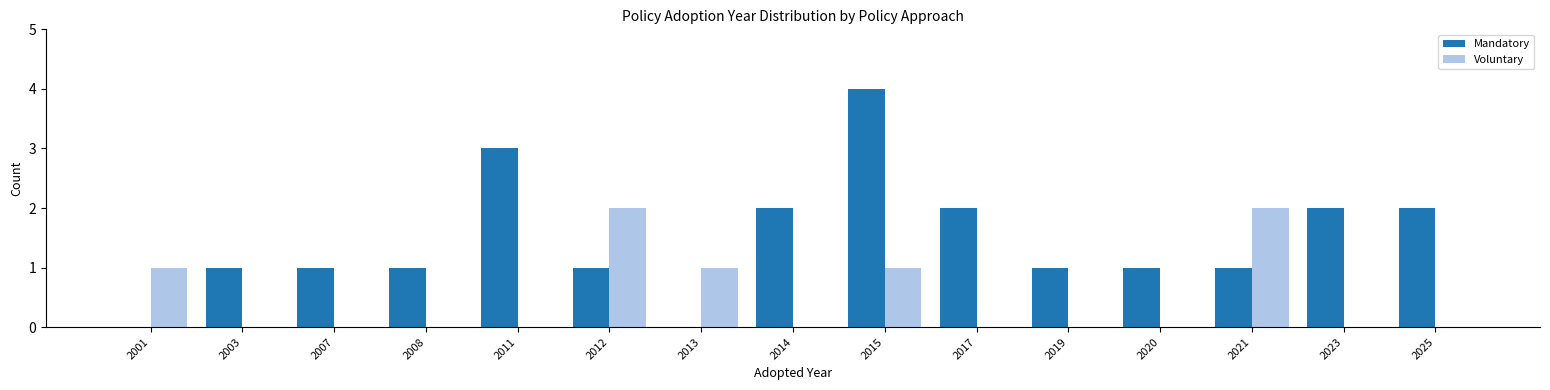

True or false: Mandatory has a value of 3 at 2011.

True